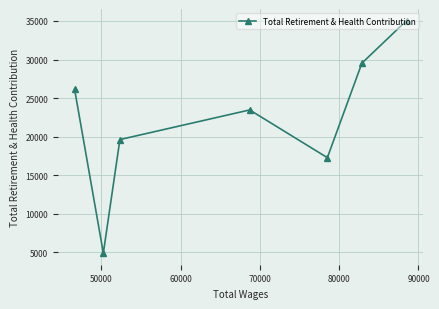

What is the maximum value shown in the chart?

35046